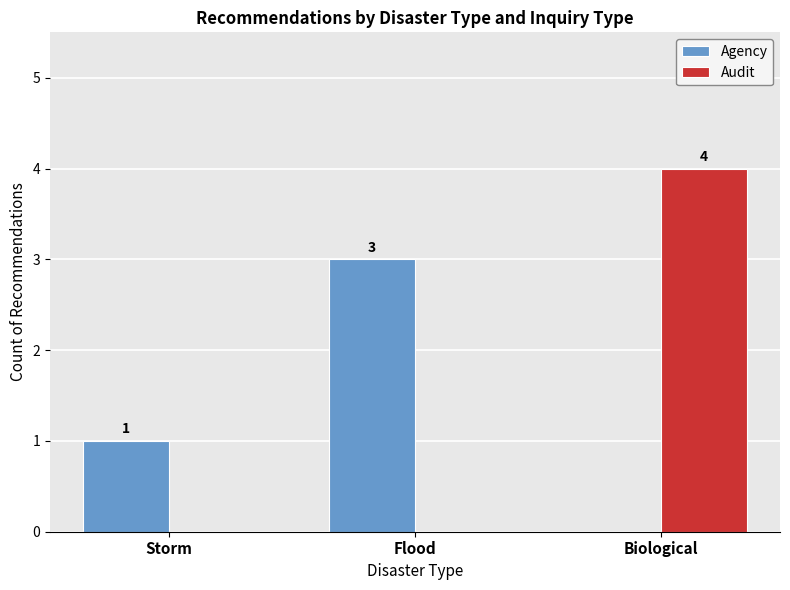

Is it true that Audit equals 0 at Flood?

True